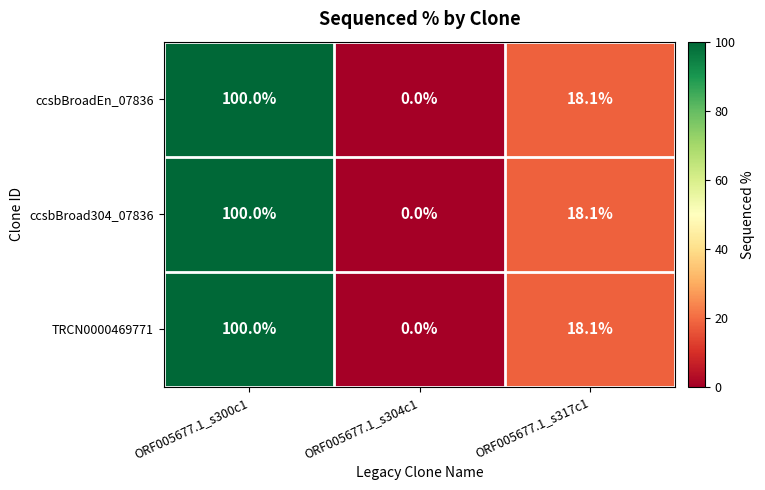

What is the sum of the ccsbBroadEn_07836 values at ORF005677.1_s304c1 and ORF005677.1_s317c1?

18.1